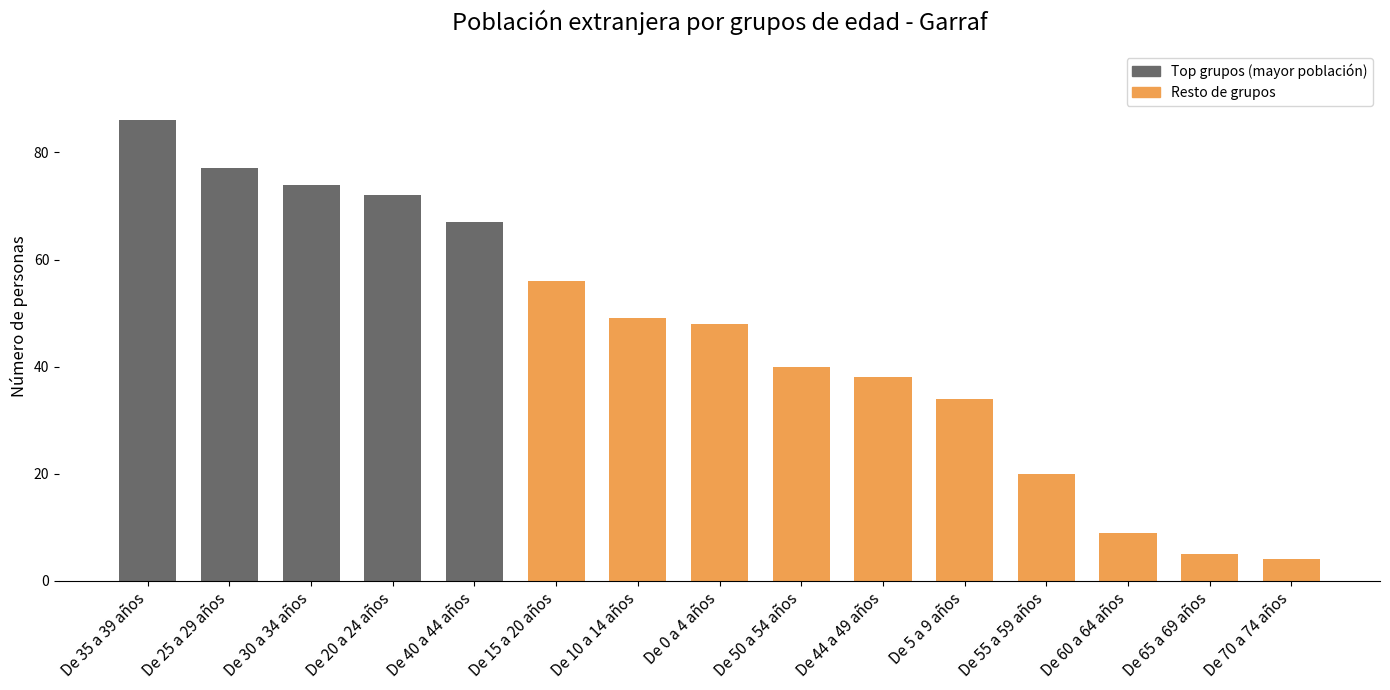

What is the label of the 12th bar from the left?

De 55 a 59 años